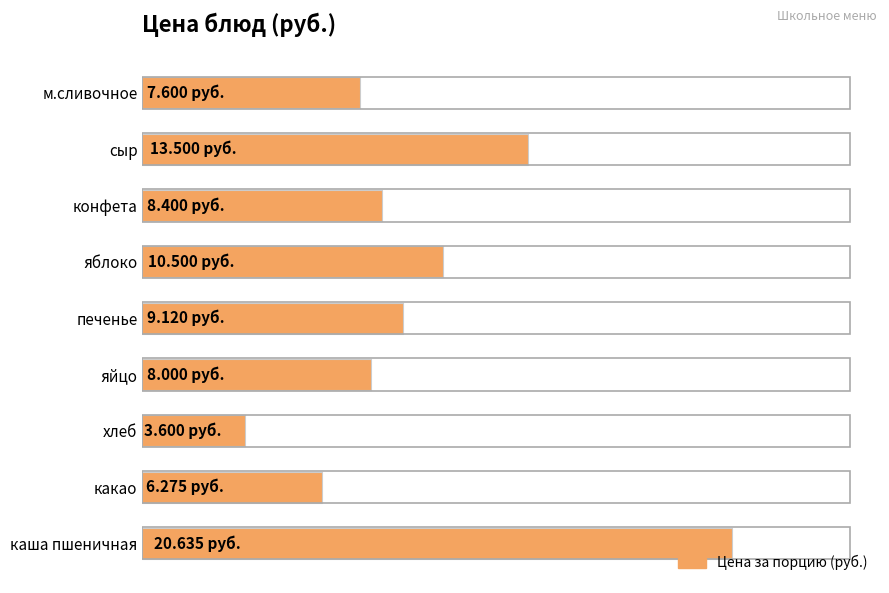

What is the greatest value displayed?

20.6